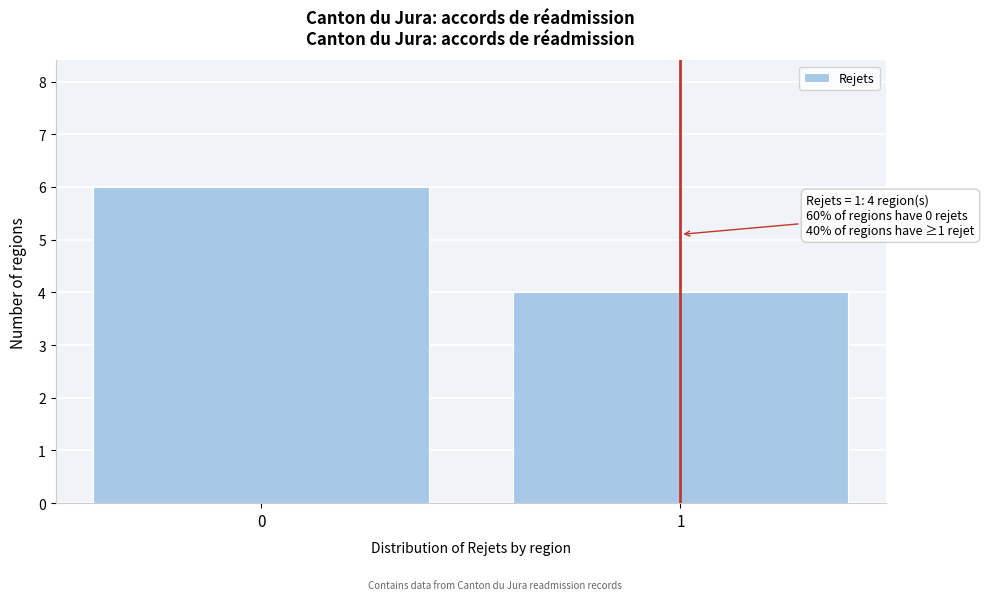

Reading left to right, what are all the values shown in this chart?

0=6	1=4